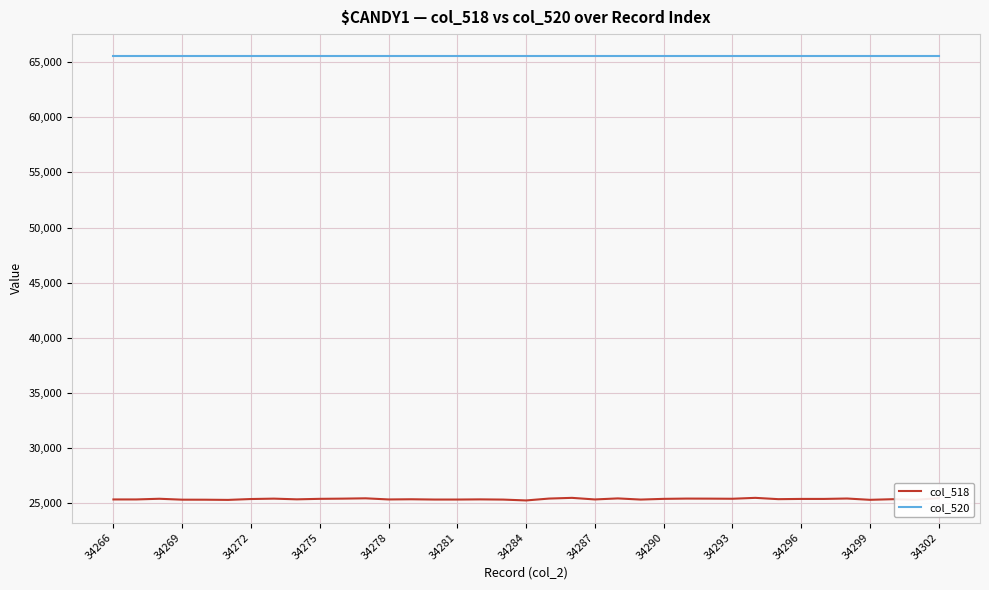

True or false: col_518 has more than 1 points higher than both neighbors.

True